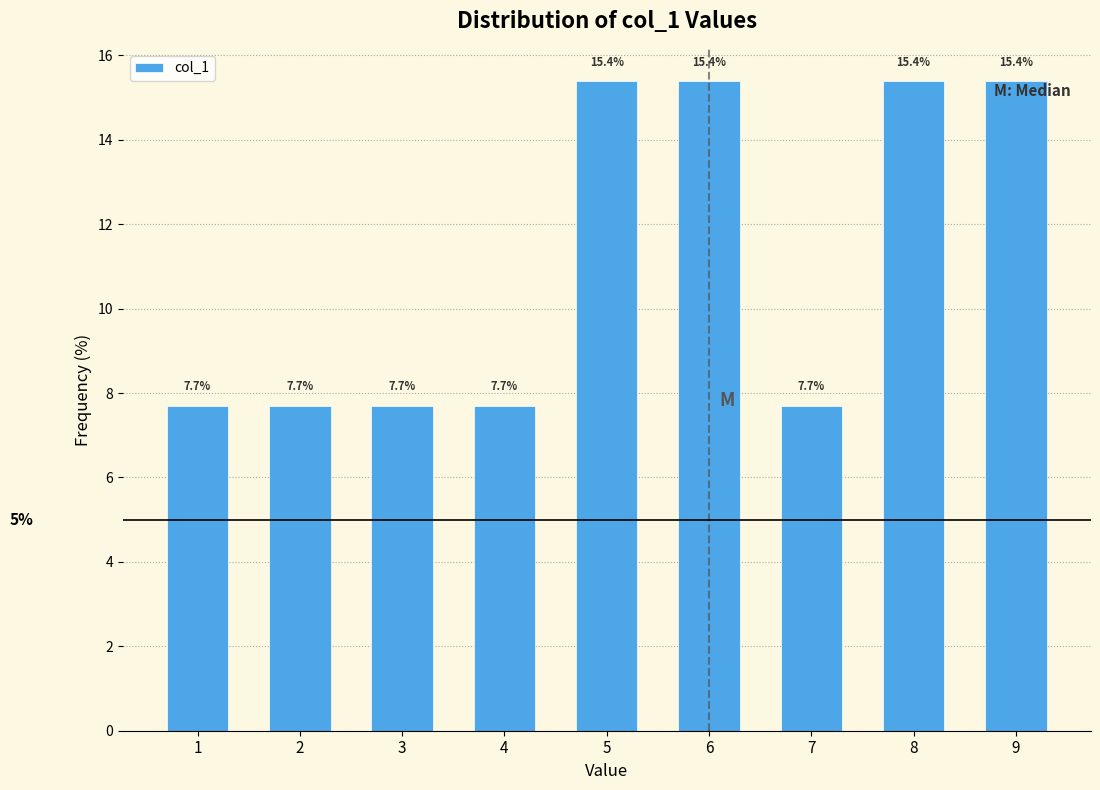

Reading left to right, what are all the values shown in this chart?

1=7.7	2=7.7	3=7.7	4=7.7	5=15.4	6=15.4	7=7.7	8=15.4	9=15.4